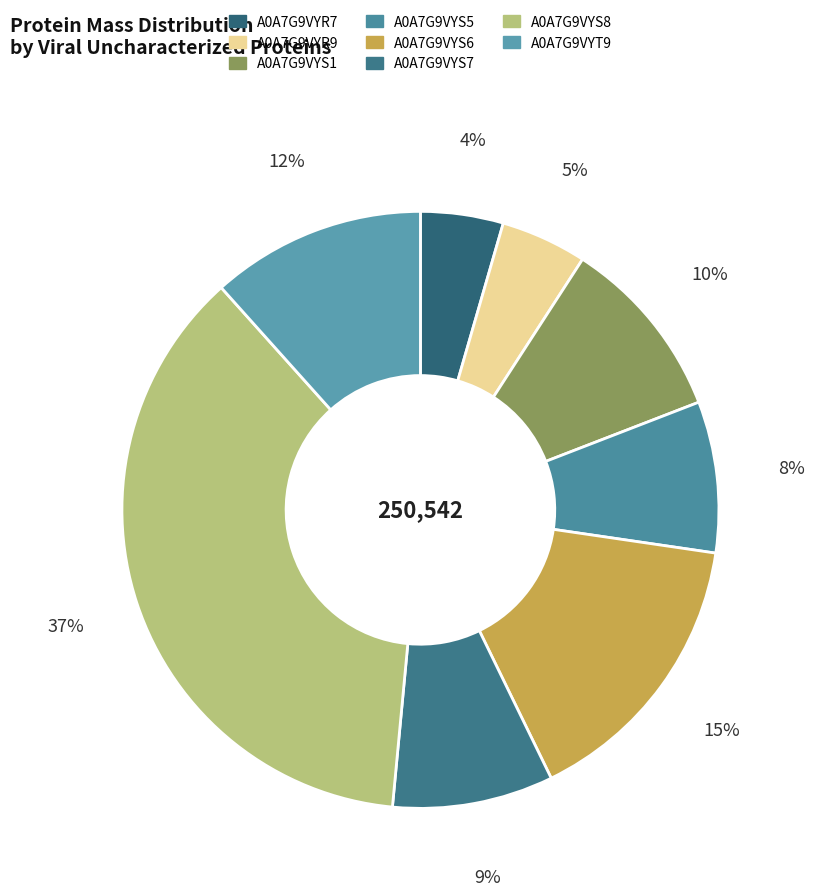

What is the smallest slice in the pie chart?

A0A7G9VYR7